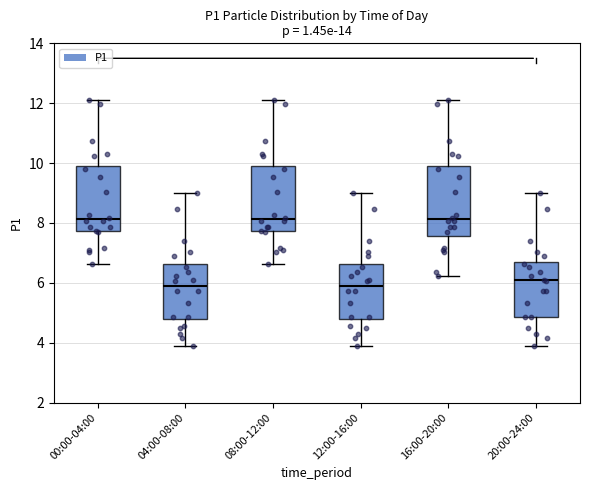

Reading left to right, read every box against the y-axis: the position of its median line, the range the box covers, and the ends of its whiskers. The values are not printed on the chart, so give them approximately, as read against the axis.

00:00-04:00: median 8.2, box 7.8 to 10.0, whiskers 6.6 to 12.2
04:00-08:00: median 6.0, box 4.8 to 6.6, whiskers 3.8 to 9.0
08:00-12:00: median 8.2, box 7.8 to 10.0, whiskers 6.6 to 12.2
12:00-16:00: median 6.0, box 4.8 to 6.6, whiskers 3.8 to 9.0
16:00-20:00: median 8.2, box 7.6 to 10.0, whiskers 6.2 to 12.2
20:00-24:00: median 6.0, box 4.8 to 6.6, whiskers 3.8 to 9.0